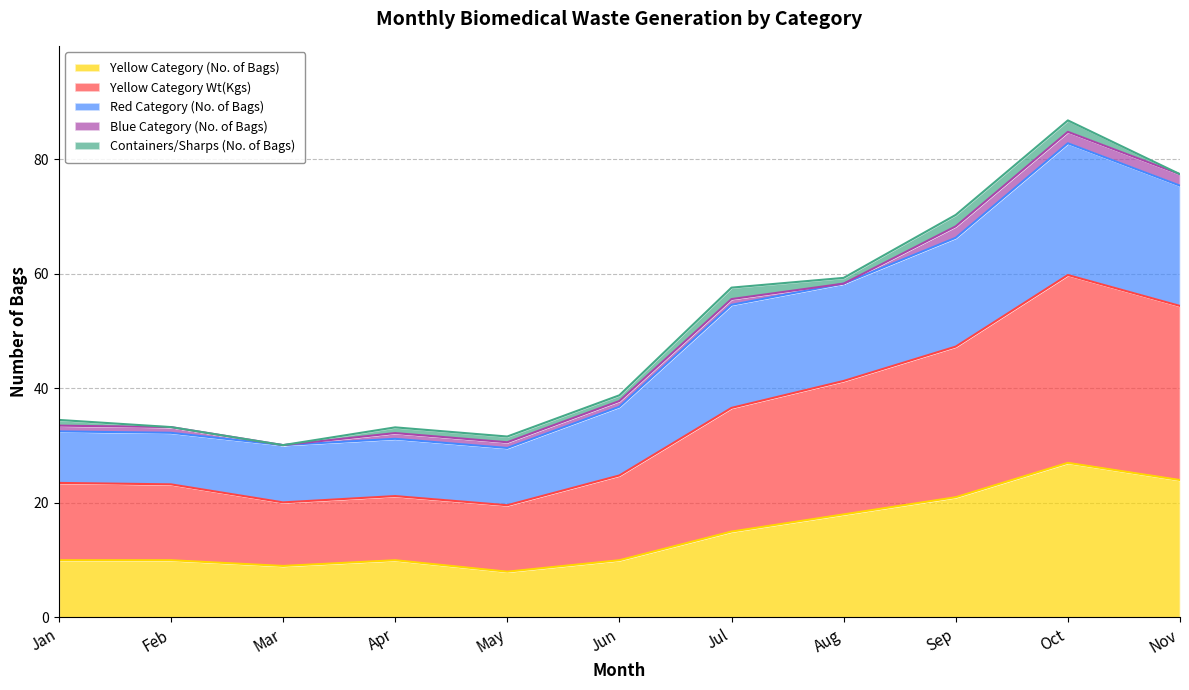

The Yellow Category Wt(Kgs) series shows 91.2 at Aug. True or false?

False